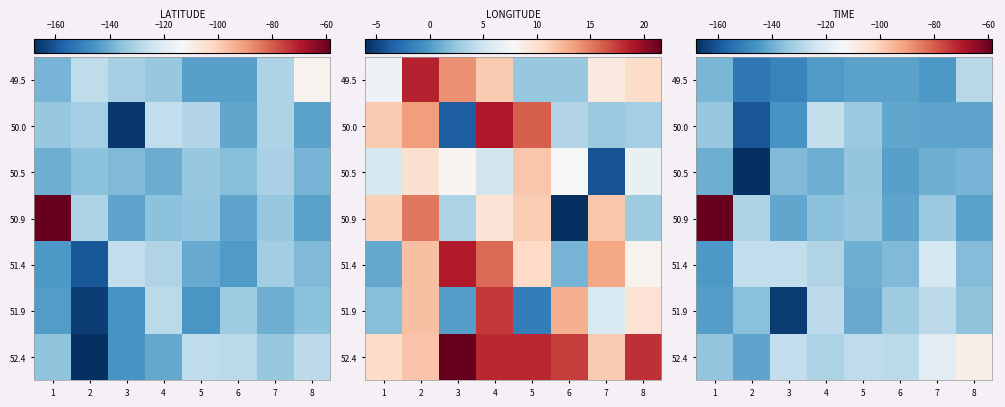

At which label is 50.9 closest to -100?

2